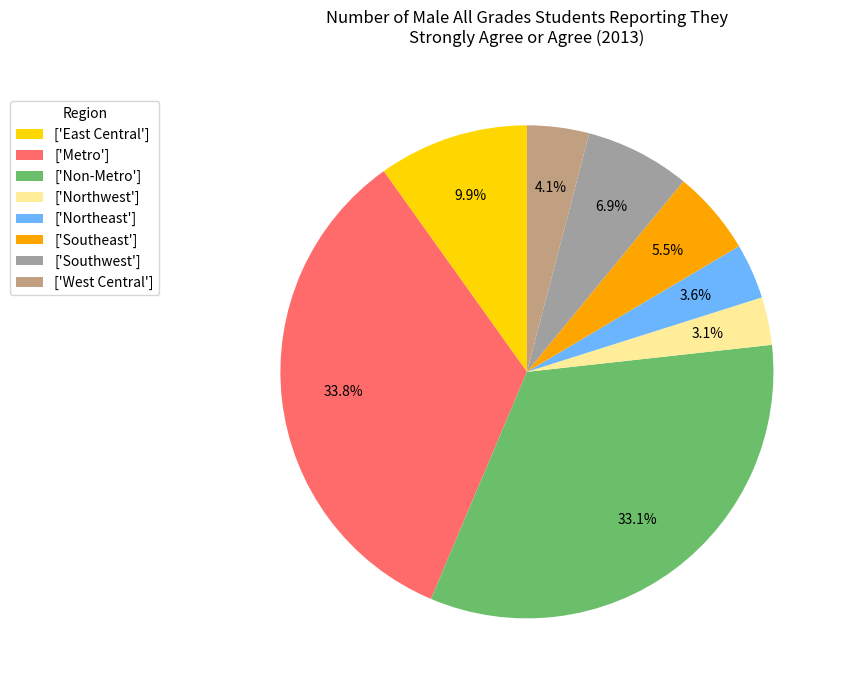

What is the total percentage of ['Northwest'] and ['West Central']?

7.2%